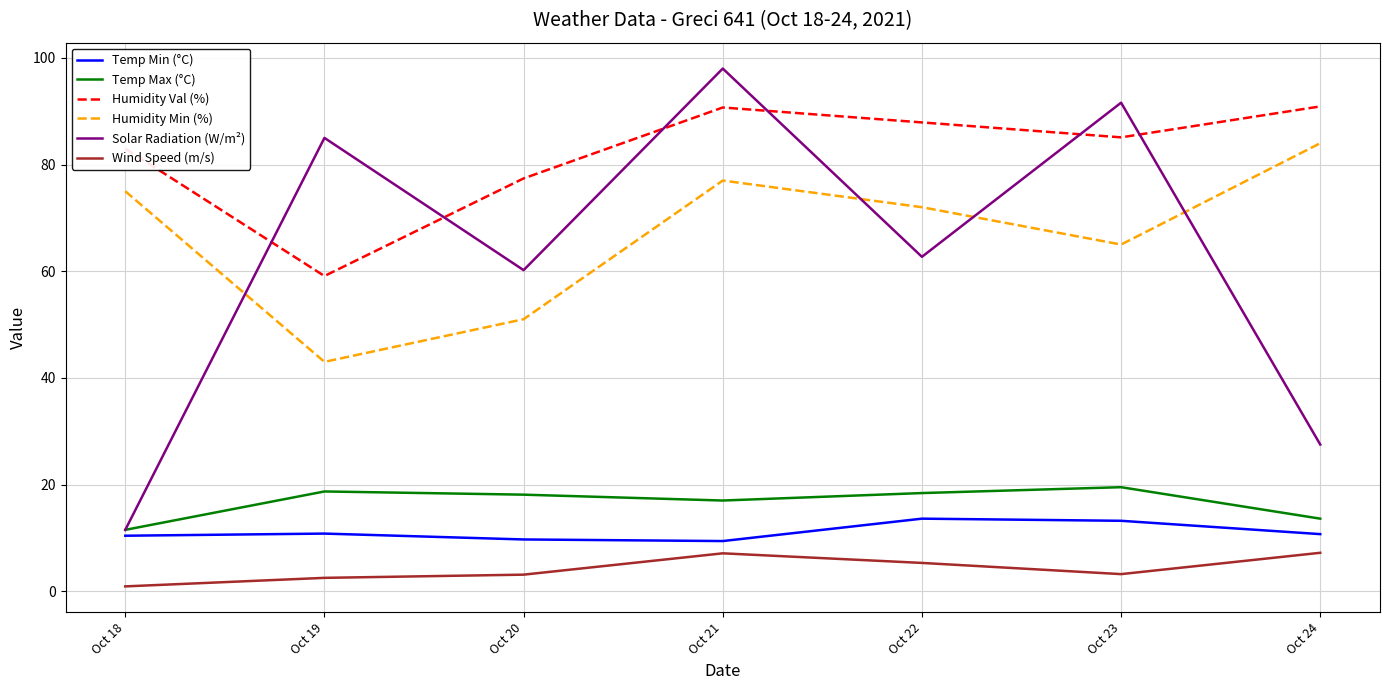

How many series are shown in this chart?

6